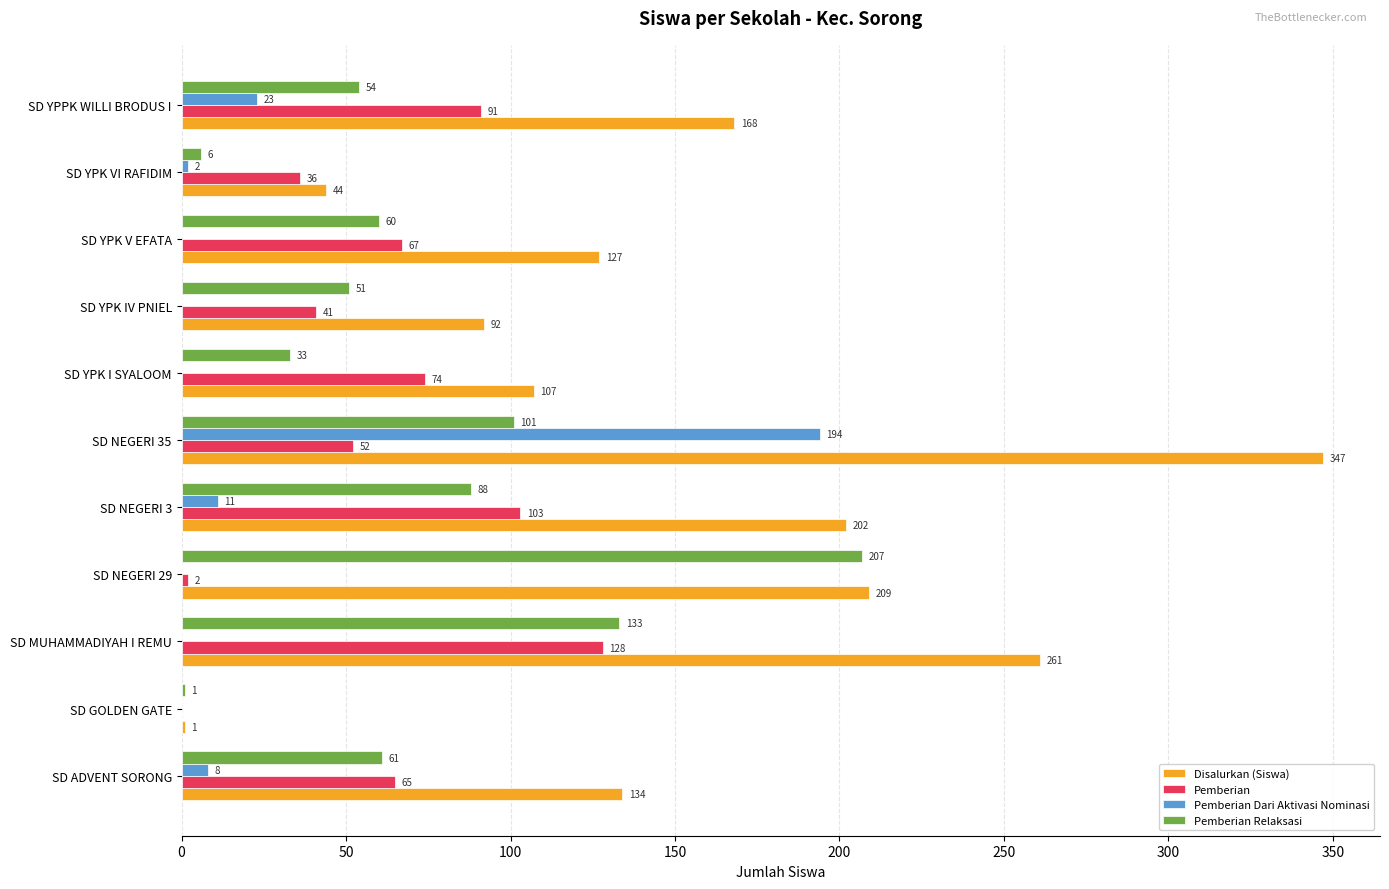

What value does the Pemberian series have at SD YPK VI RAFIDIM, to the nearest 50?

50